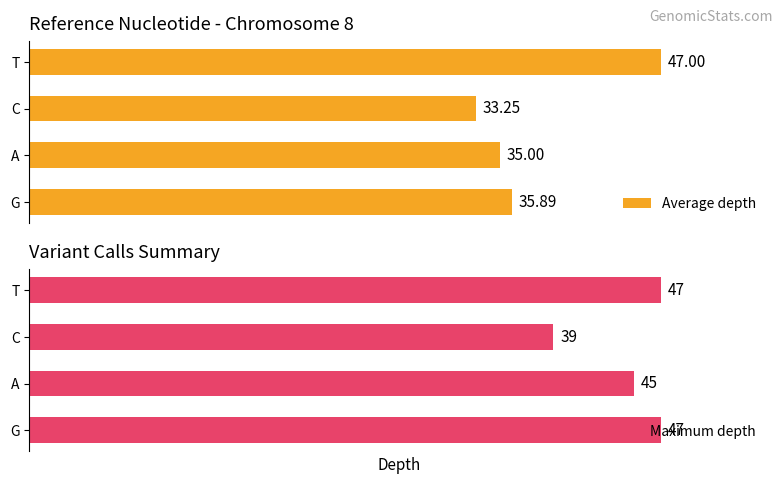

Reading left to right, transcribe all the data shown in this chart.

Average depth: 35.9	35.0	33.2	47.0
Maximum depth: 47.0	45.0	39.0	47.0